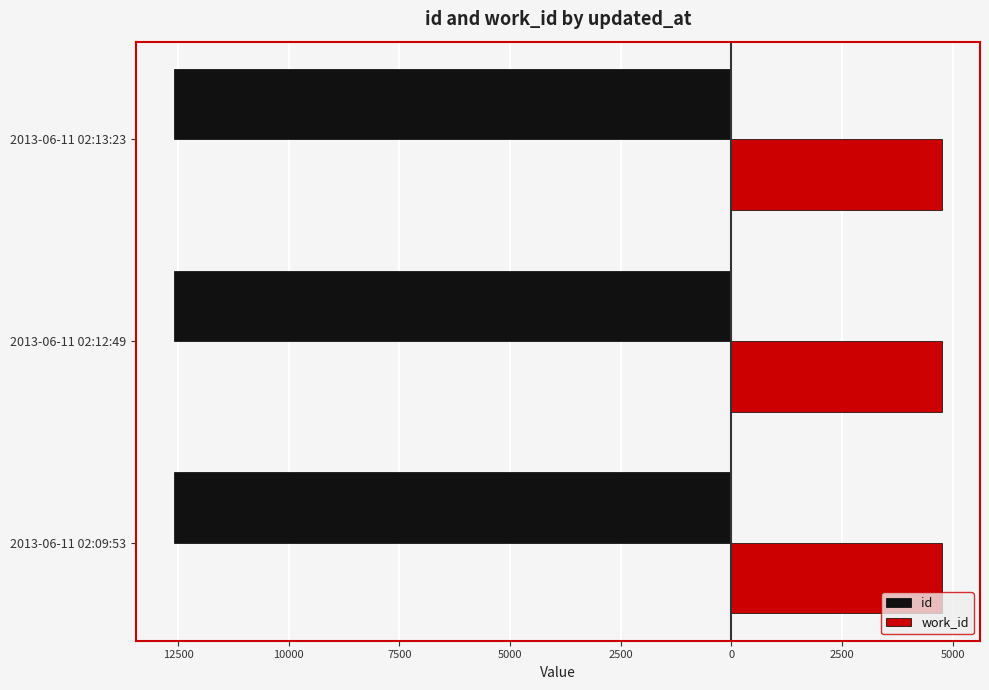

Rank the series by their average value, from lowest to highest.

id, work_id